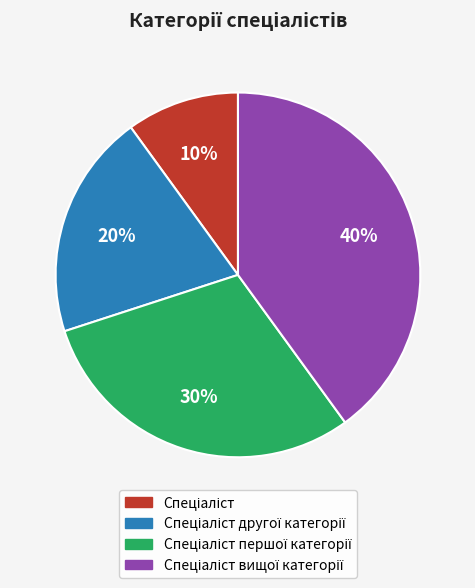

Does any single category account for the majority?

No